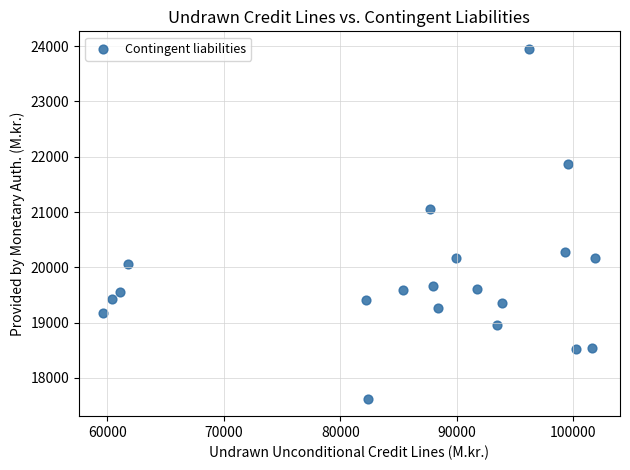

What is the range of Y values (max minus min)?

6325